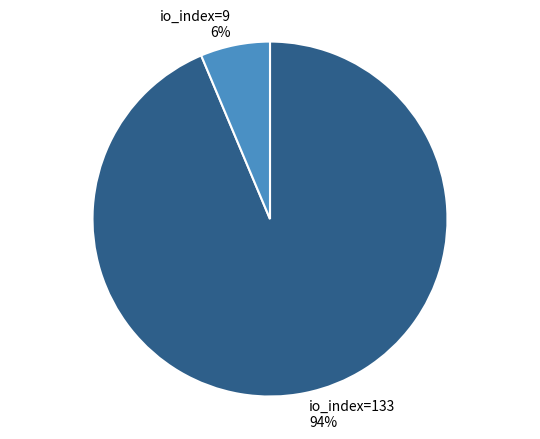

Is the sum of io_index=9 and io_index=133 greater than half?

Yes